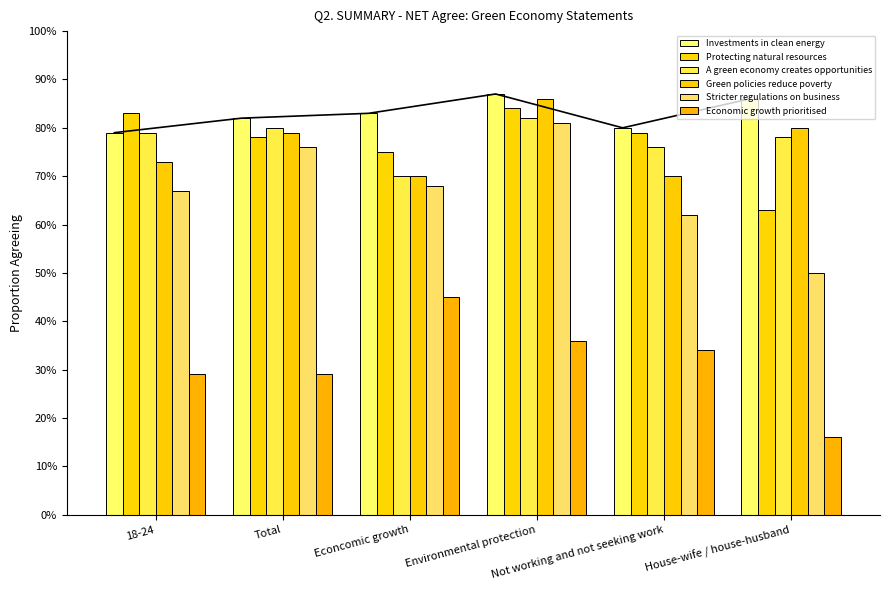

What is the value of the Green policies reduce poverty bar at the 3rd from the left?

0.7